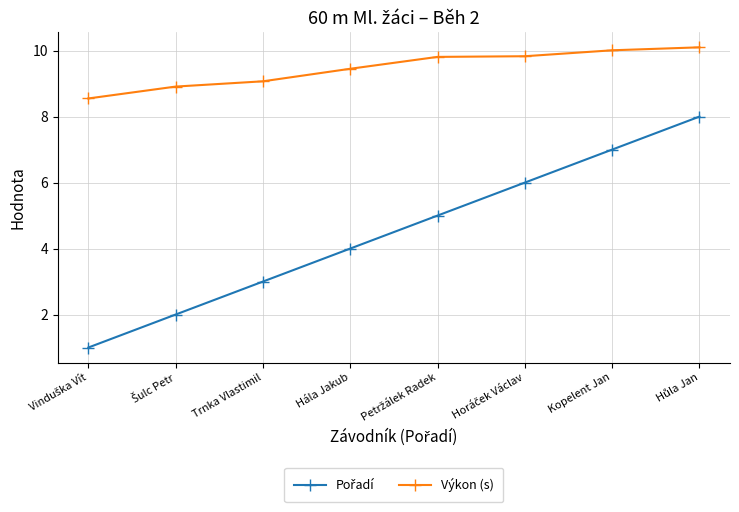

At how many categories does at least one series exceed 8?

8